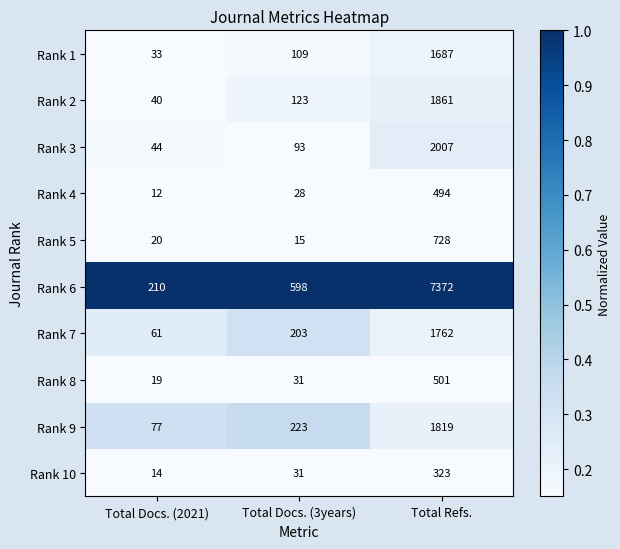

What is the difference between the second highest and minimum values in the Rank 8 series?

12